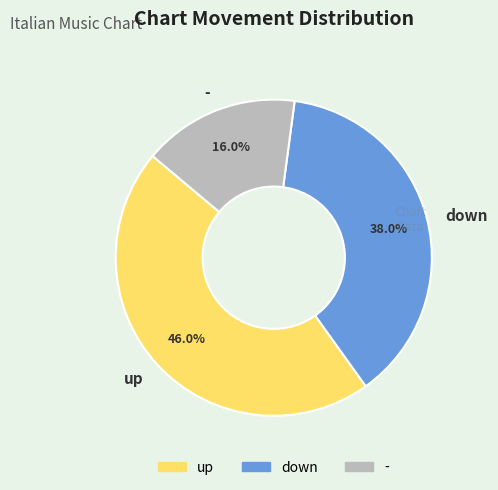

To the nearest percent, what is the combined percentage of - and up?

62%